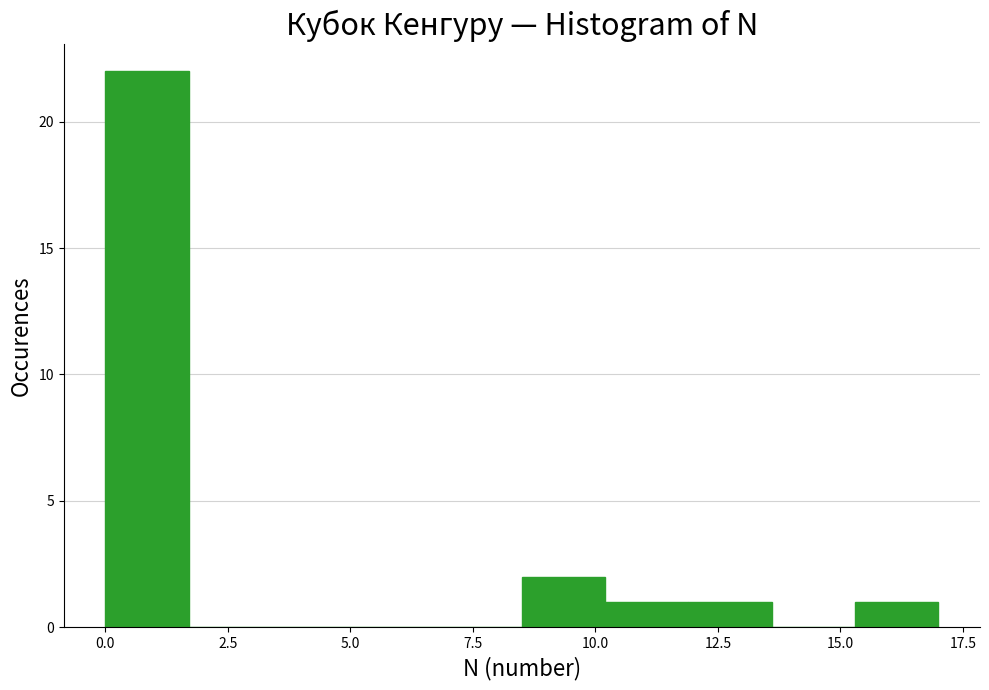

Around what value on the x-axis is the tallest bar? Give the approximate position of its centre, as read against the axis.

1.0